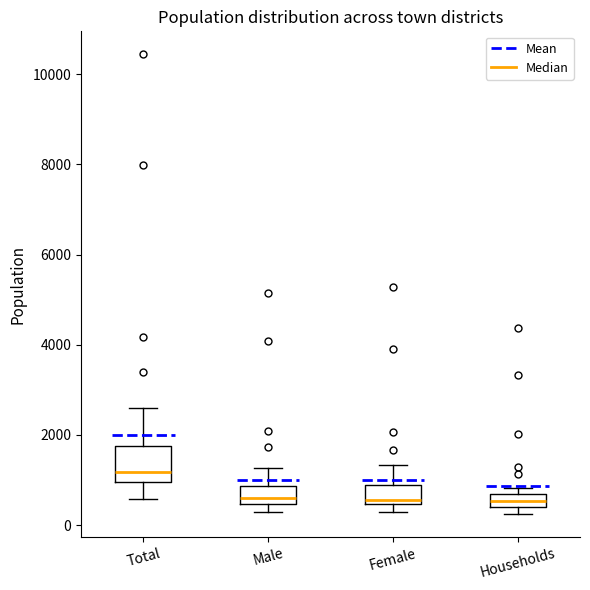

Which box has the highest median line?

Total